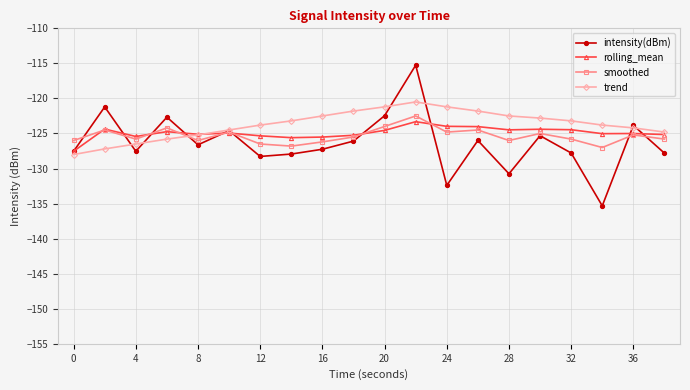

Rank the series by their maximum value, from lowest to highest.

rolling_mean, smoothed, trend, intensity(dBm)